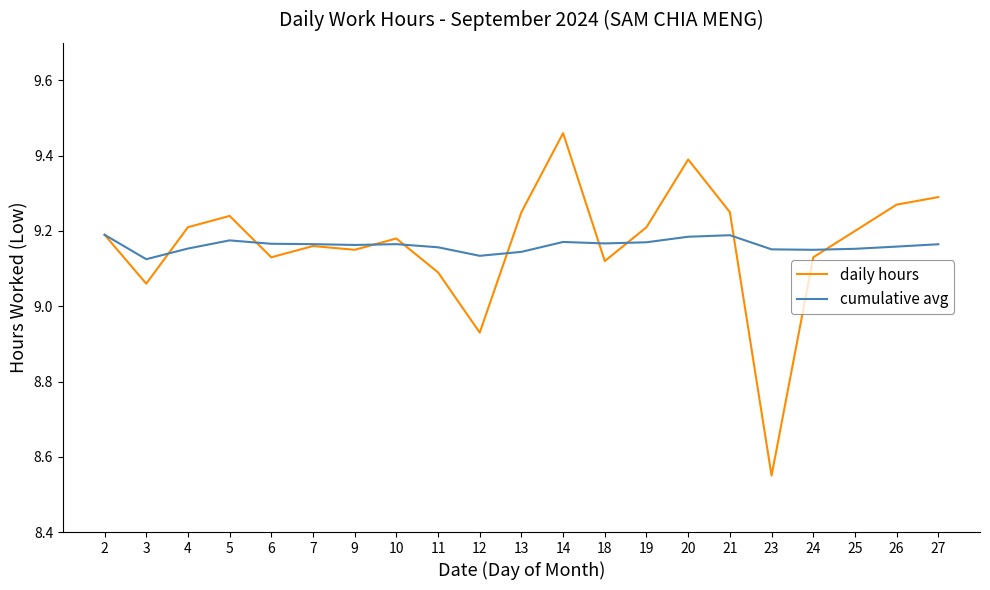

List the series in order of their peak value, highest first.

daily hours, cumulative avg